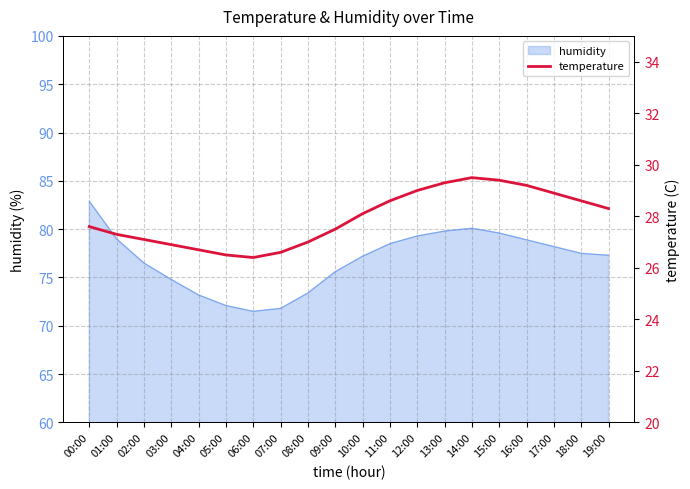

Rank the categories by value from highest to lowest.

14:00, 15:00, 13:00, 16:00, 12:00, 17:00, 11:00, 18:00, 19:00, 10:00, 00:00, 09:00, 01:00, 02:00, 08:00, 03:00, 04:00, 07:00, 05:00, 06:00